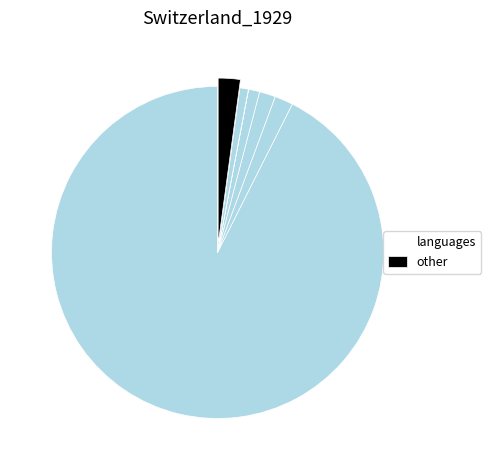

How many segments does this pie chart have?

7